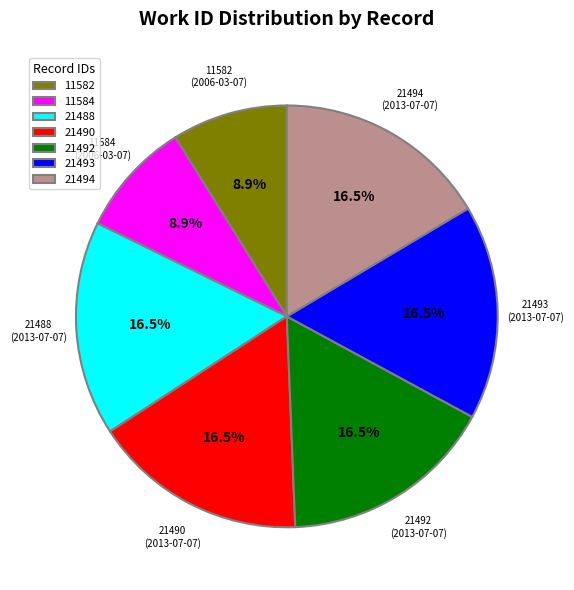

Combined, do 21494 and 11584 account for over 50%?

No